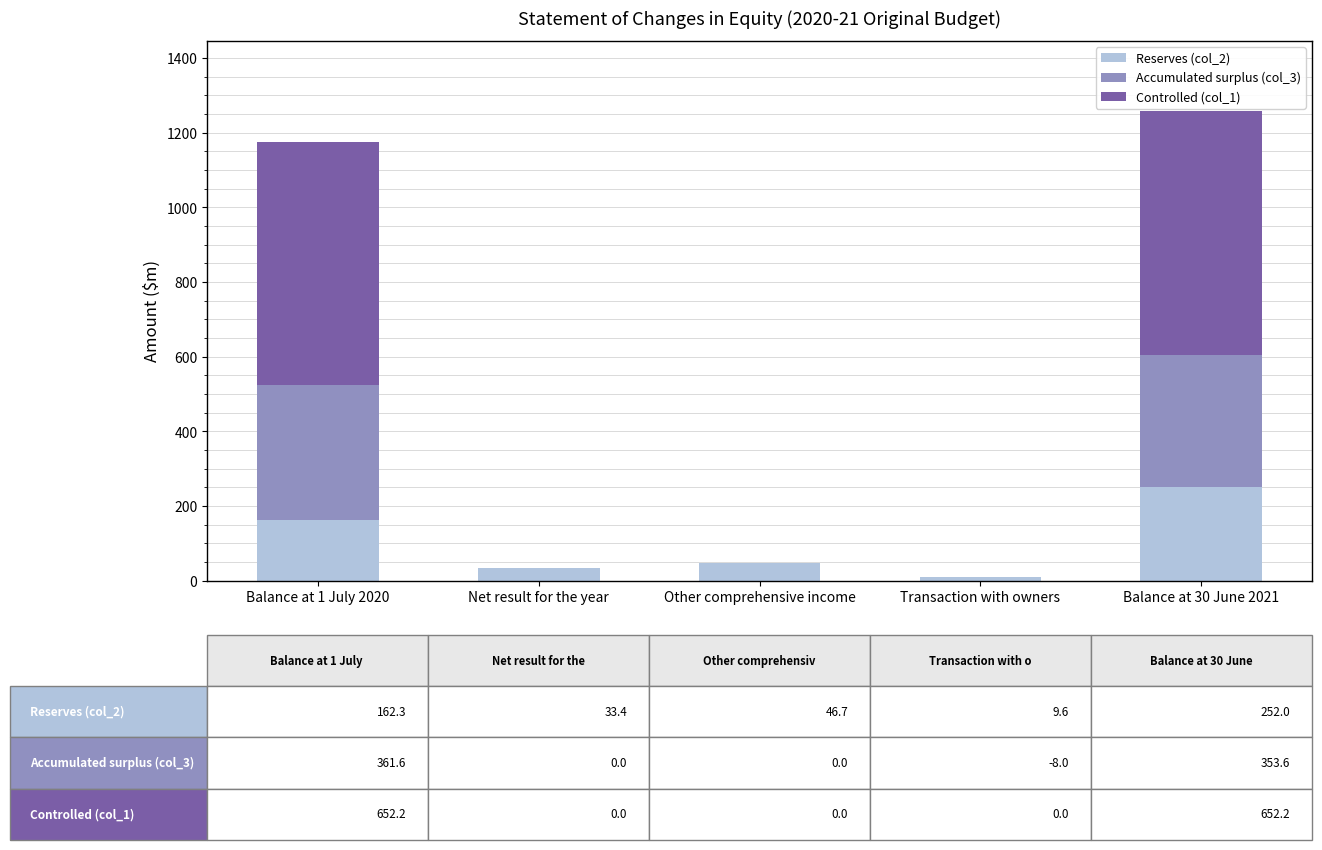

Which category has the highest value in the Reserves (col_2) series?

Balance at 30 June 2021